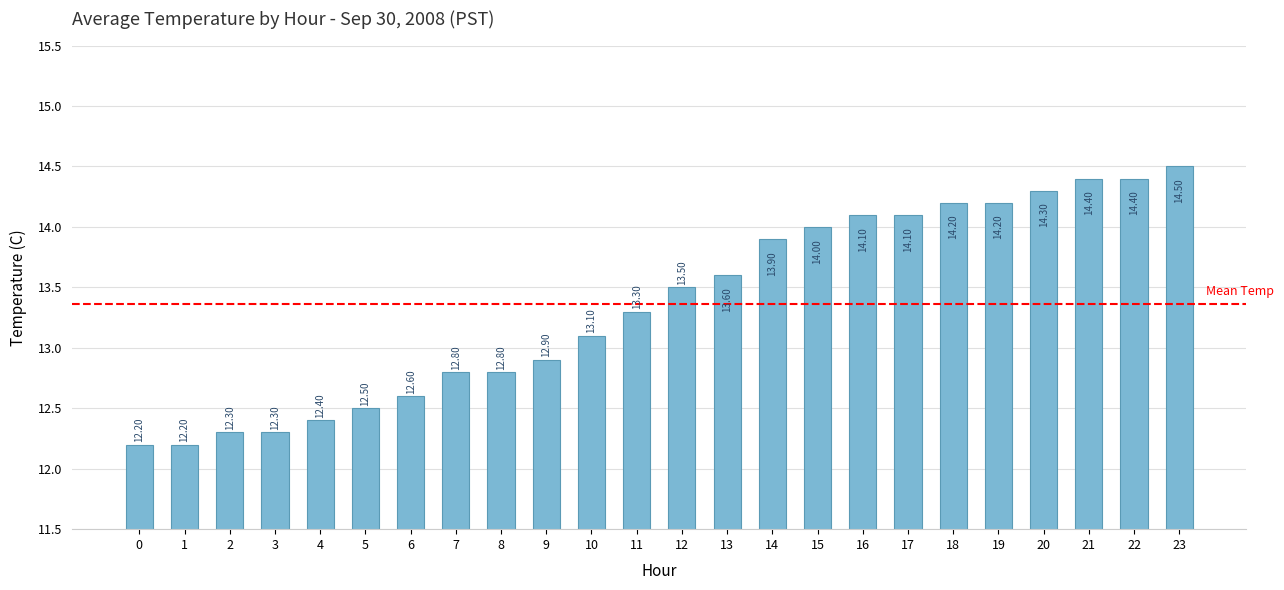

Count the number of categories in the chart.

24